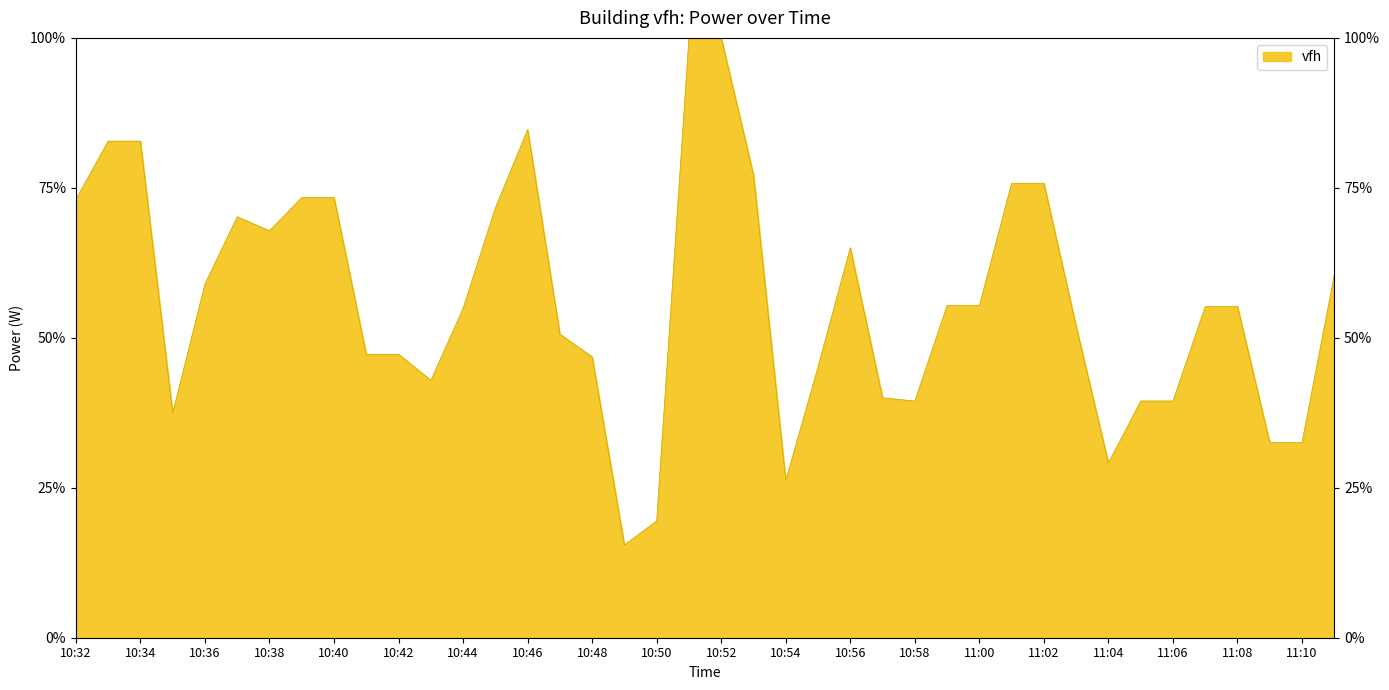

The chart shows a value of 29.1 at 11:04. True or false?

True